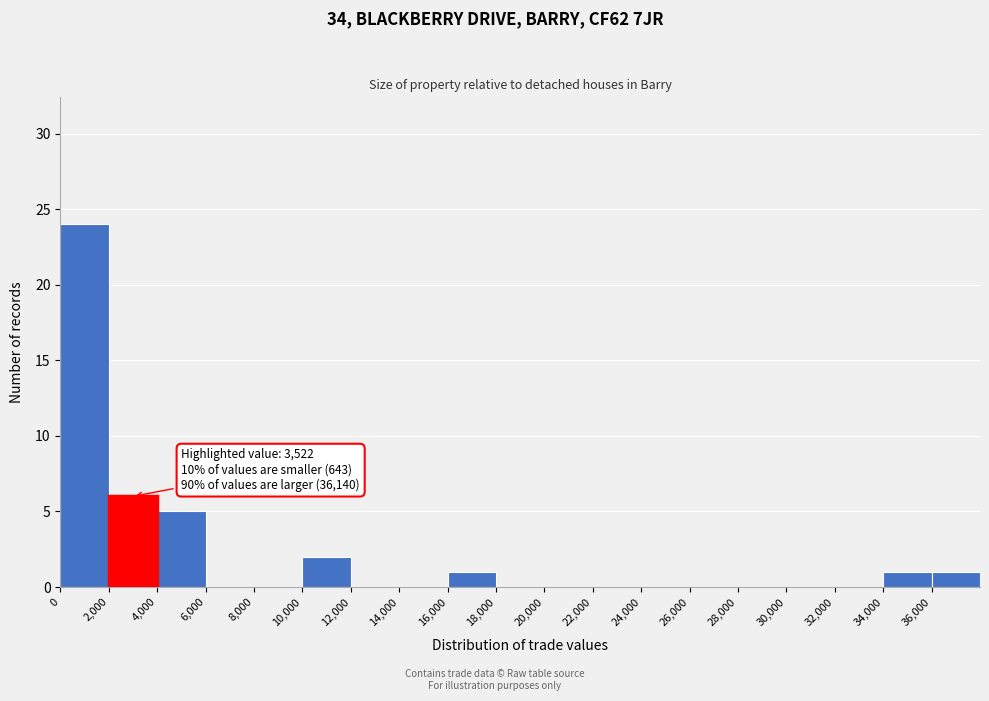

Which range on the x-axis has the tallest bar?

0 to 2000